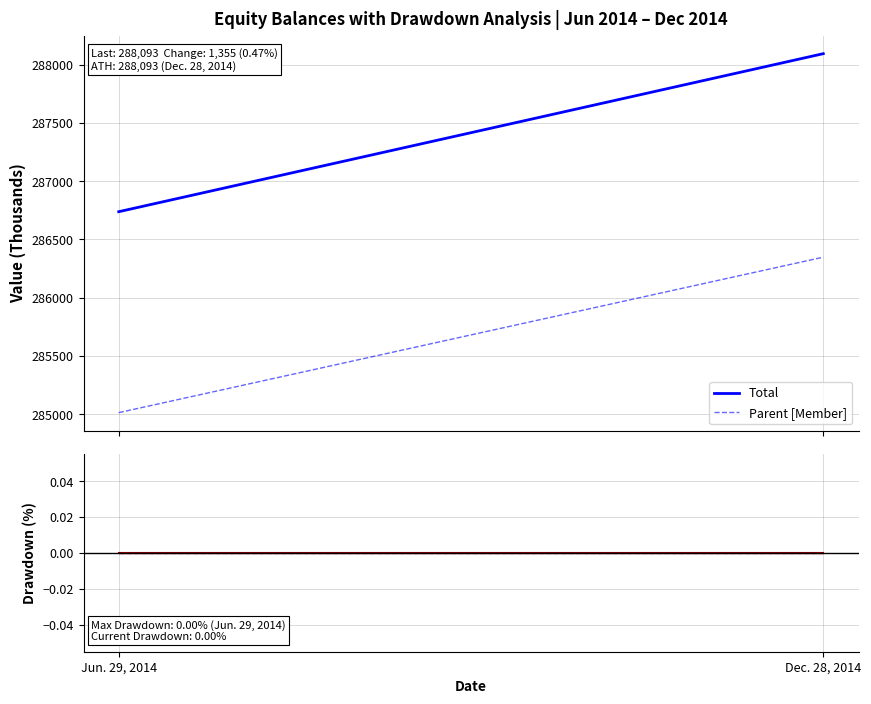

What is the difference between the highest and lowest values at Dec. 28, 2014?

288093